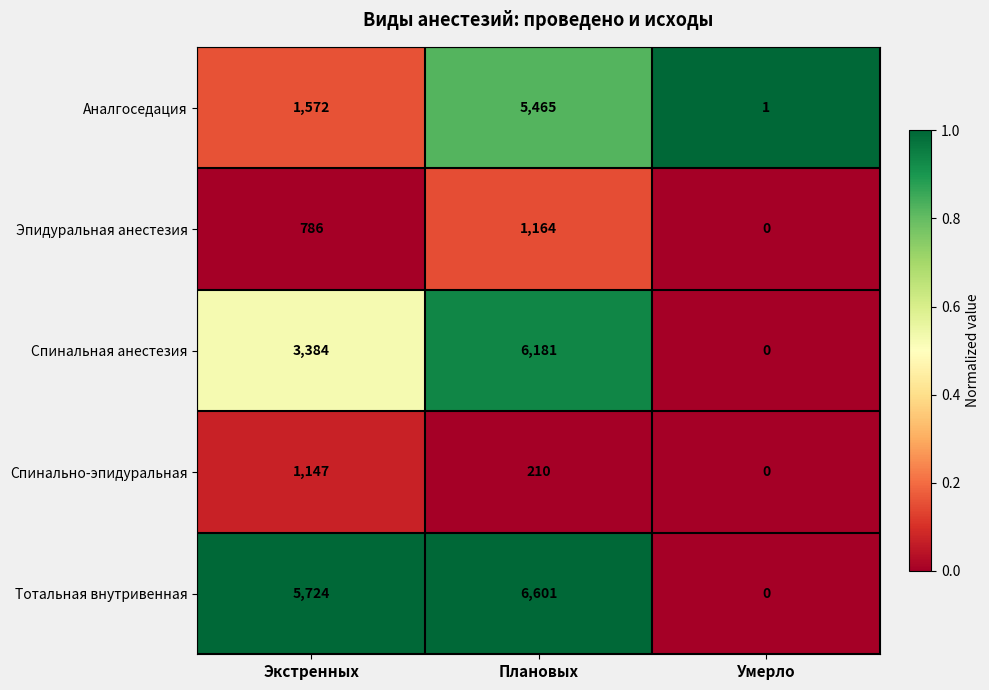

List the series in order of their peak value, highest first.

Тотальная внутривенная, Спинальная анестезия, Аналгоседация, Эпидуральная анестезия, Спинально-эпидуральная